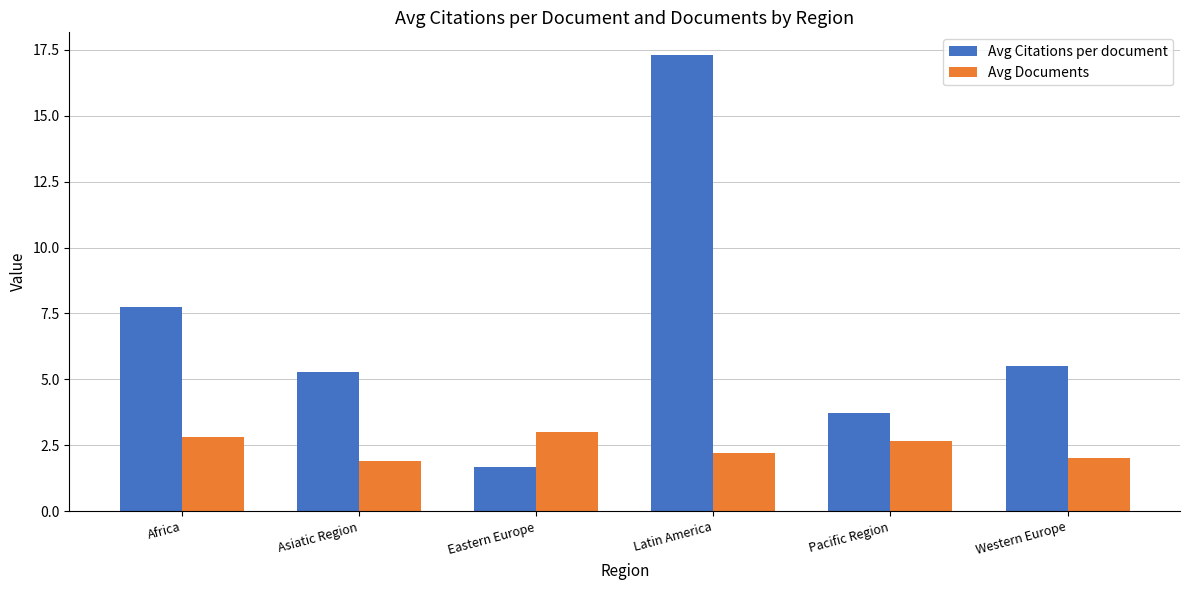

What is the maximum value shown in the chart?

17.3